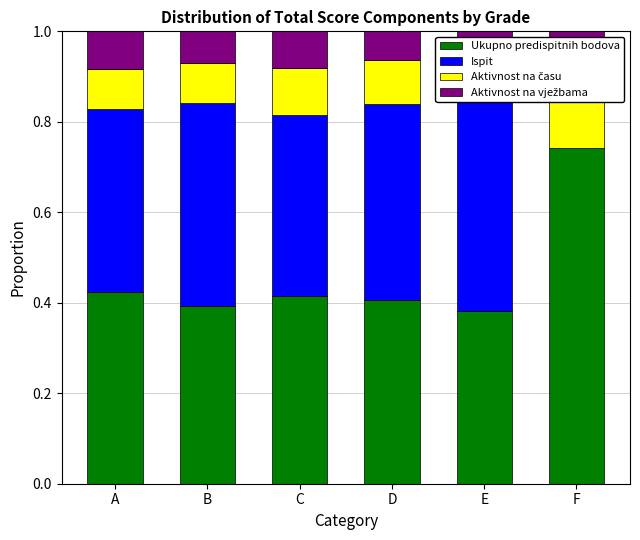

At D, list the series in order from largest to smallest.

Ispit, Ukupno predispitnih bodova, Aktivnost na času, Aktivnost na vježbama